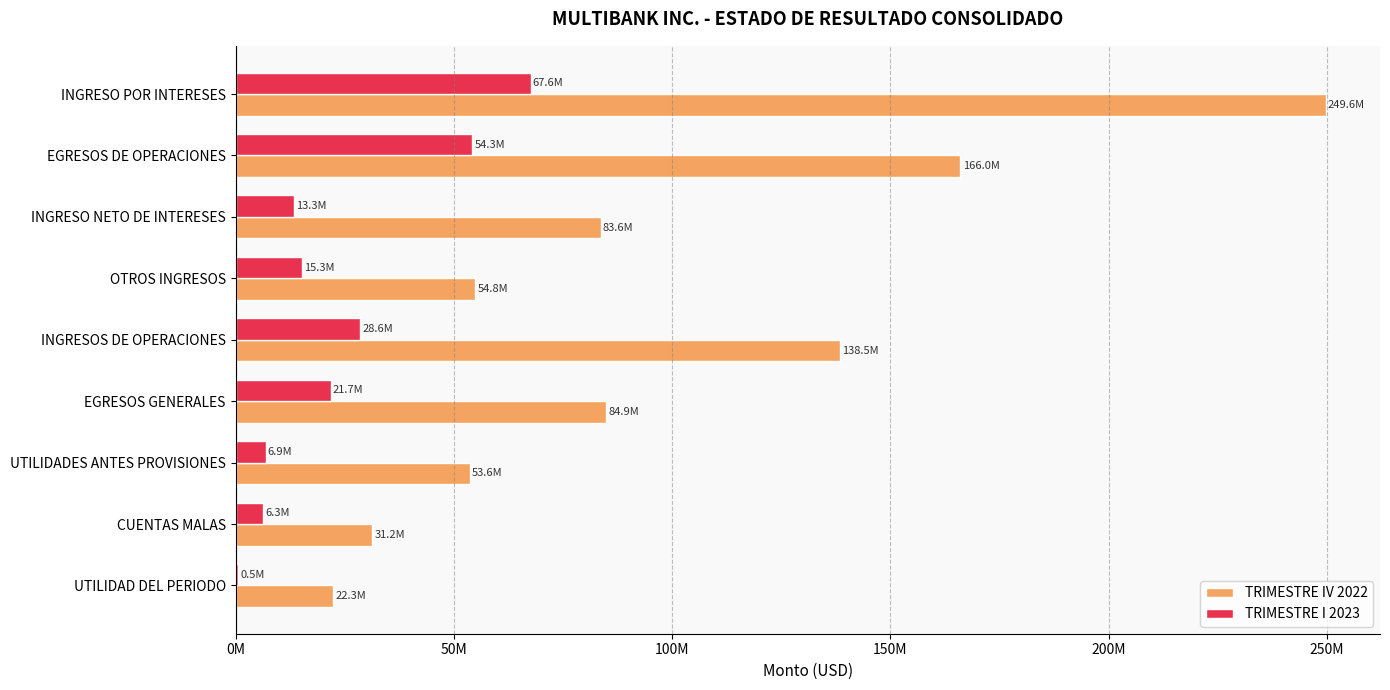

Which series has the largest total across all categories?

TRIMESTRE IV 2022